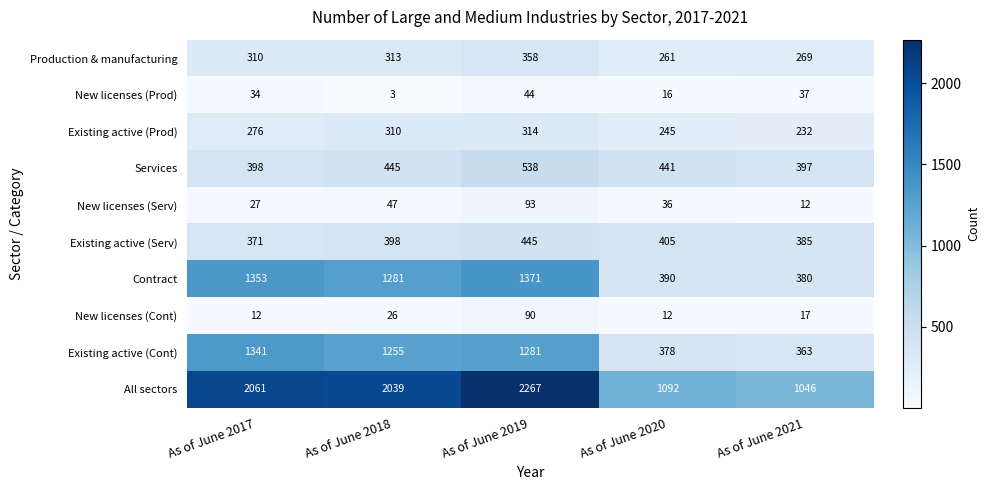

Rank the series at As of June 2018 from highest to lowest value.

All sectors, Contract, Existing active (Cont), Services, Existing active (Serv), Production & manufacturing, Existing active (Prod), New licenses (Serv), New licenses (Cont), New licenses (Prod)